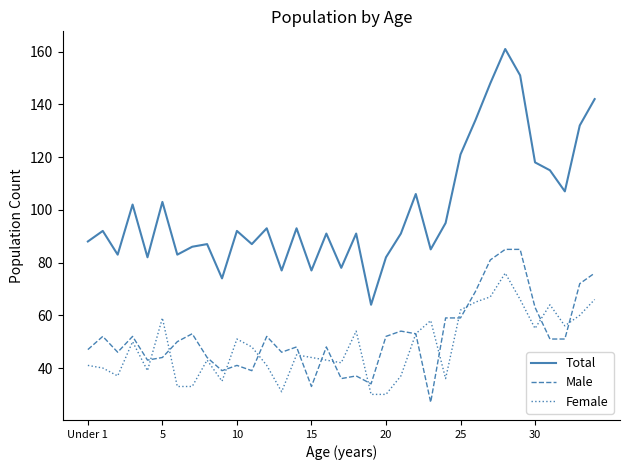

What is the average value of the Female series?

48